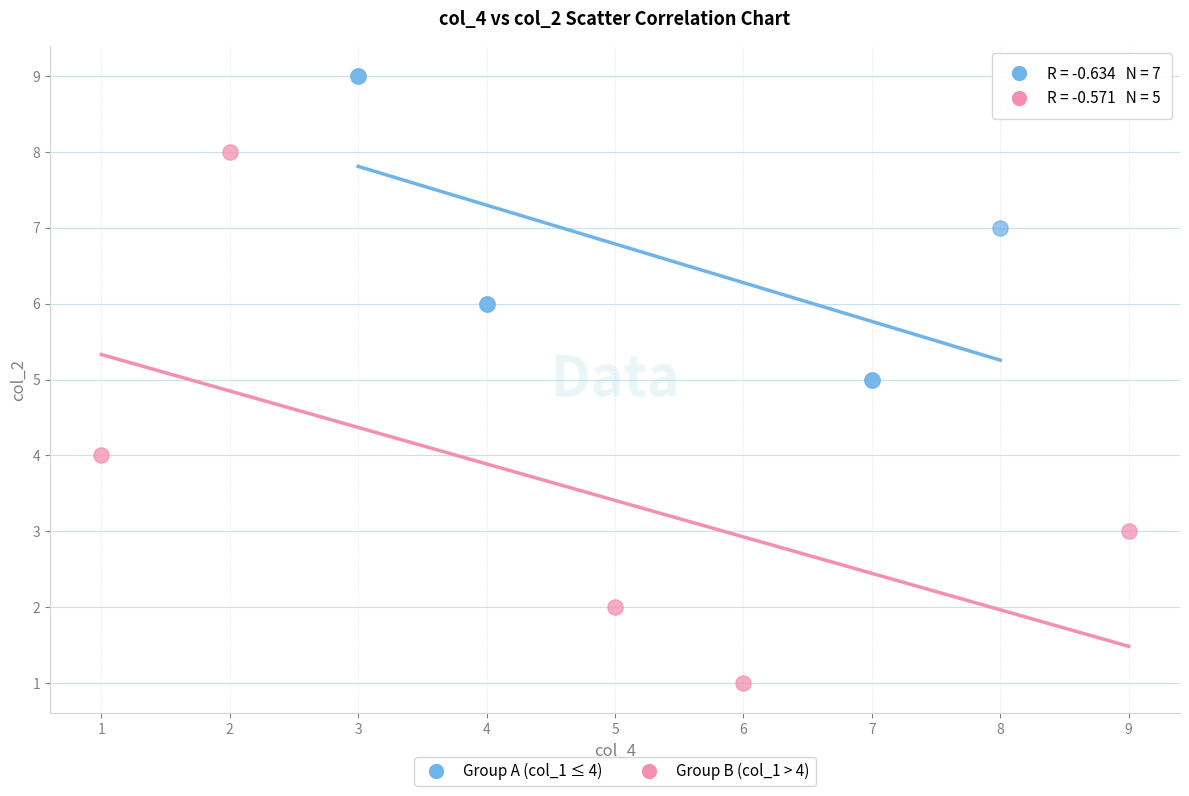

Which series has the largest Y range (max minus min)?

Group B (col_1 > 4)